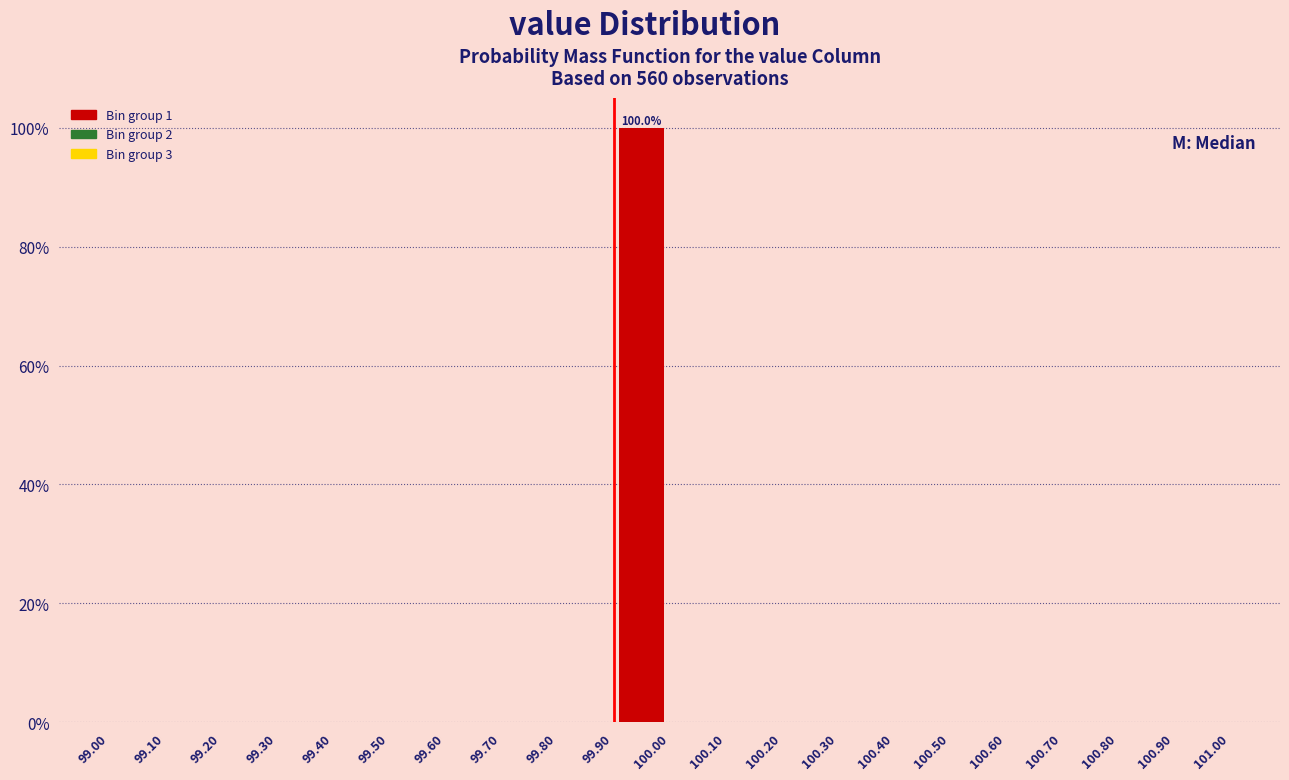

Which range on the x-axis has the tallest bar?

99.90 to 100.00